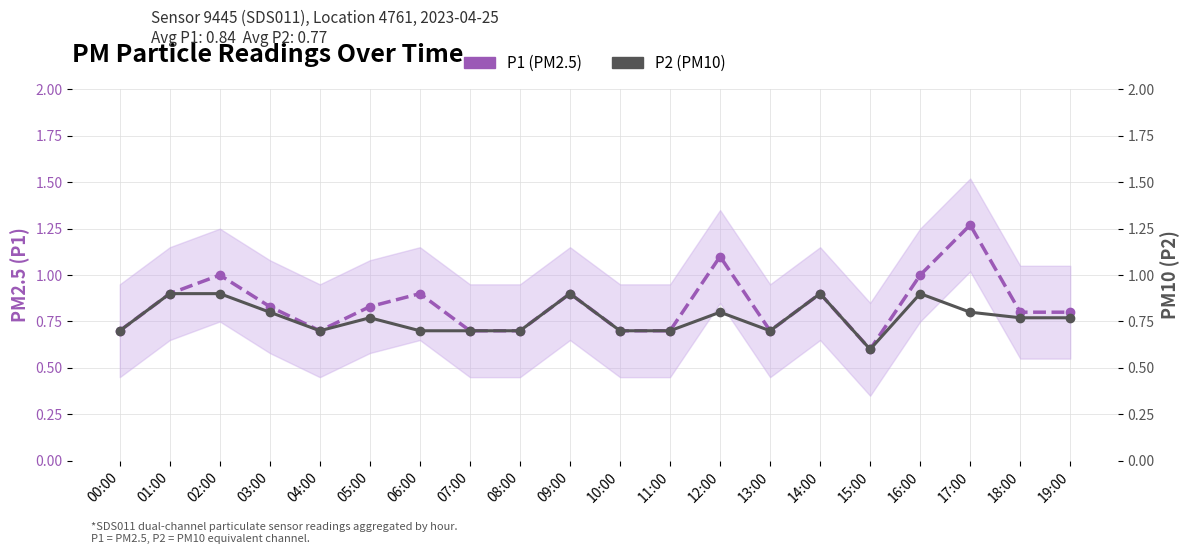

What is the average value of the P2 (PM10) series?

0.8